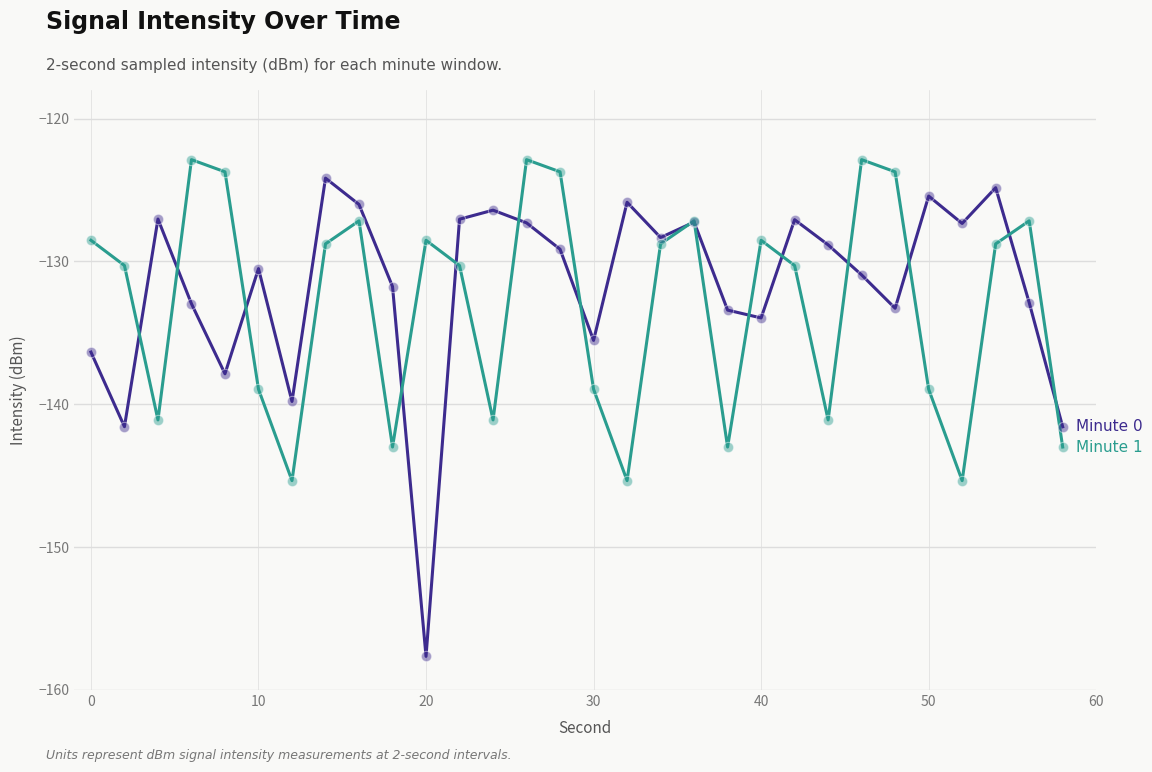

What is the maximum value shown in the chart?

-122.9